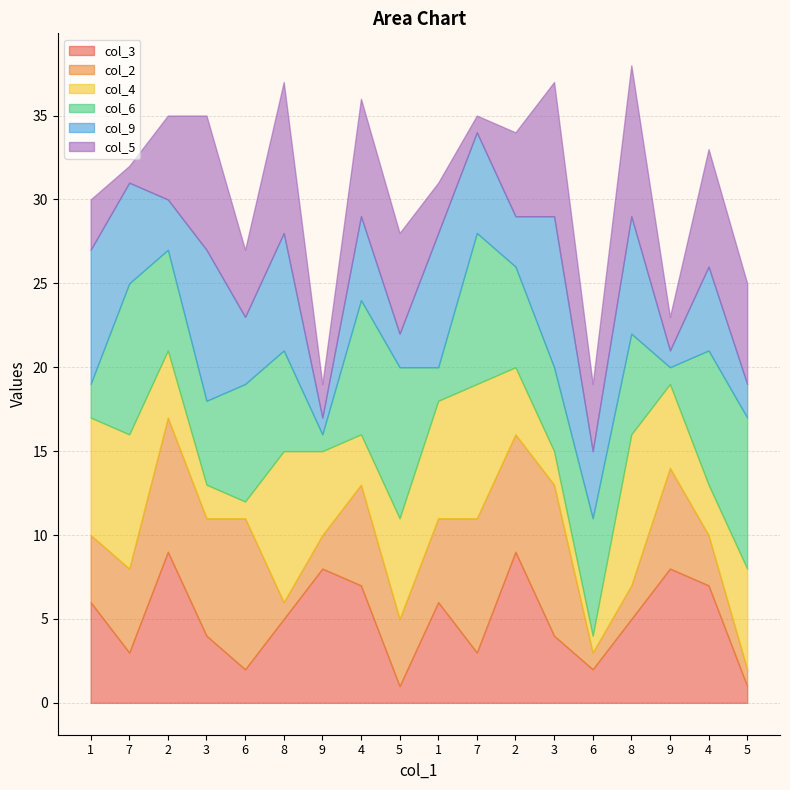

Reading left to right, what are all the values shown in this chart?

col_3: 1=6	7=3	2=9	3=4	6=2	8=5	9=8	4=7	5=1	1=6	7=3	2=9	3=4	6=2	8=5	9=8	4=7	5=1
col_2: 1=4	7=5	2=8	3=7	6=9	8=1	9=2	4=6	5=4	1=5	7=8	2=7	3=9	6=1	8=2	9=6	4=3	5=1
col_4: 1=7	7=8	2=4	3=2	6=1	8=9	9=5	4=3	5=6	1=7	7=8	2=4	3=2	6=1	8=9	9=5	4=3	5=6
col_6: 1=2	7=9	2=6	3=5	6=7	8=6	9=1	4=8	5=9	1=2	7=9	2=6	3=5	6=7	8=6	9=1	4=8	5=9
col_9: 1=8	7=6	2=3	3=9	6=4	8=7	9=1	4=5	5=2	1=8	7=6	2=3	3=9	6=4	8=7	9=1	4=5	5=2
col_5: 1=3	7=1	2=5	3=8	6=4	8=9	9=2	4=7	5=6	1=3	7=1	2=5	3=8	6=4	8=9	9=2	4=7	5=6